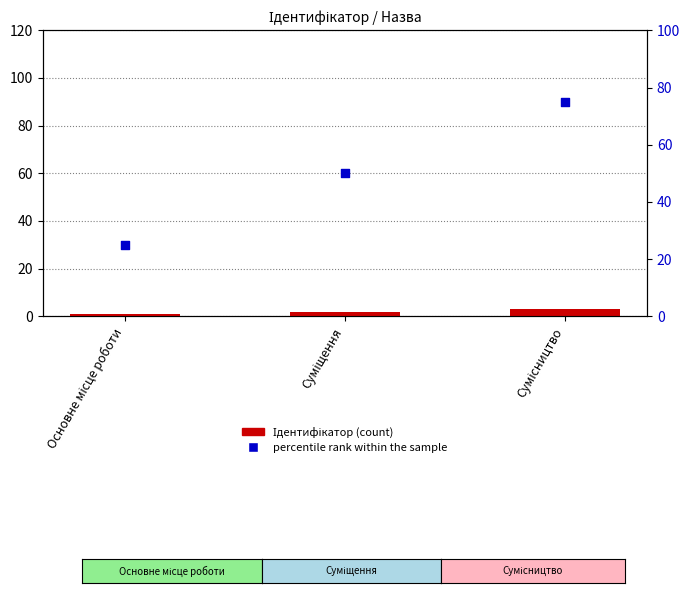

What is the total value across all series at Сумісництво?

78